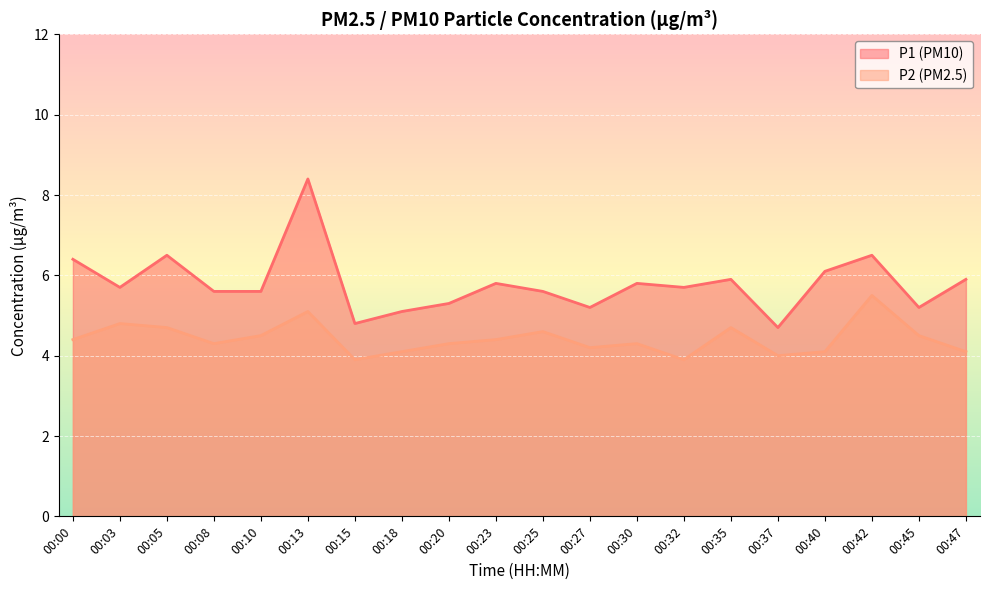

Between 00:35 and 00:00, which is larger?

00:00